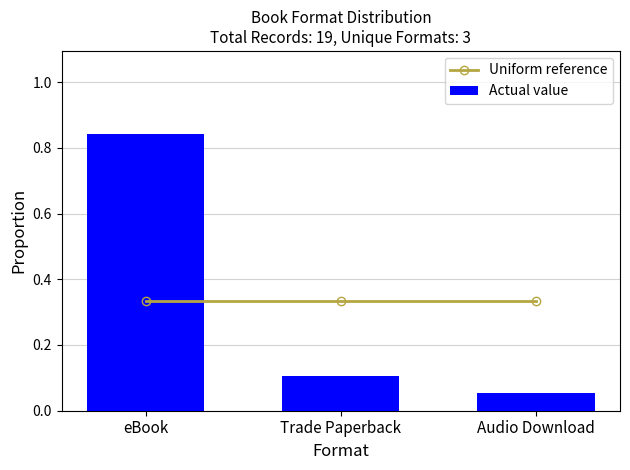

True or false: Uniform reference has a value of 0.3 at Trade Paperback.

True